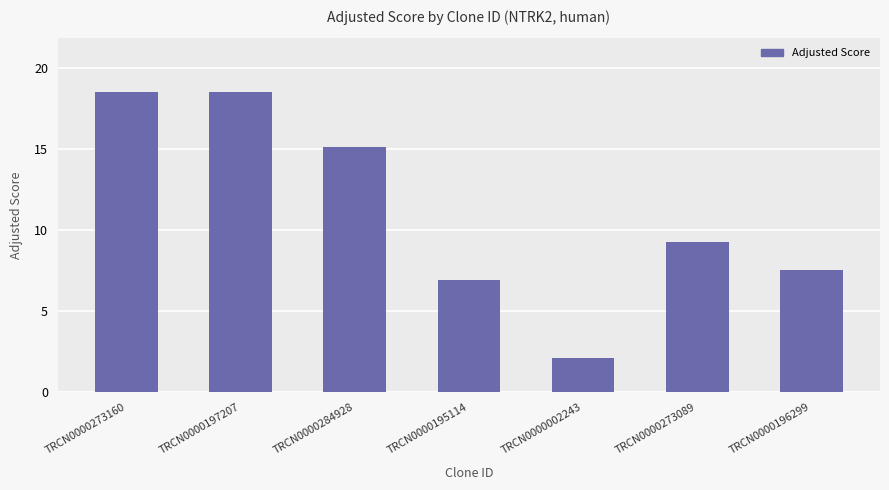

Count the number of categories in the chart.

7